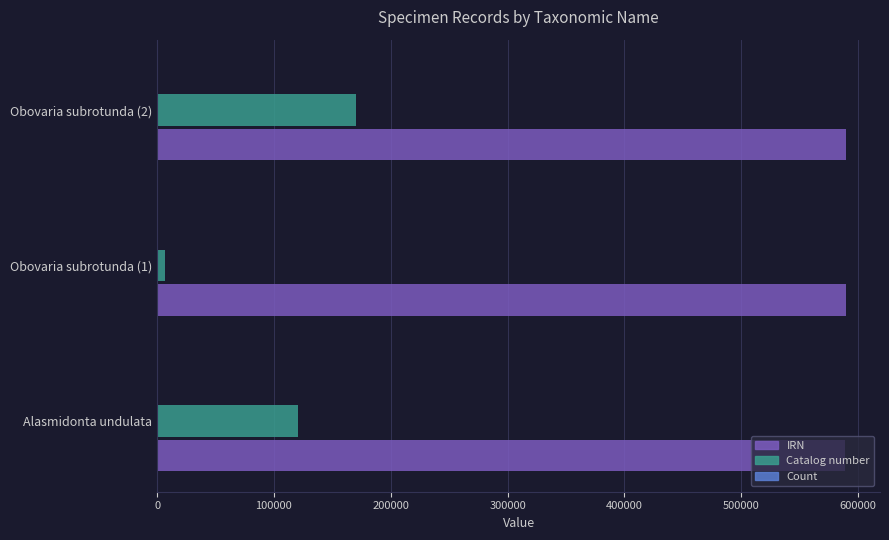

Which series has the largest total across all categories?

IRN